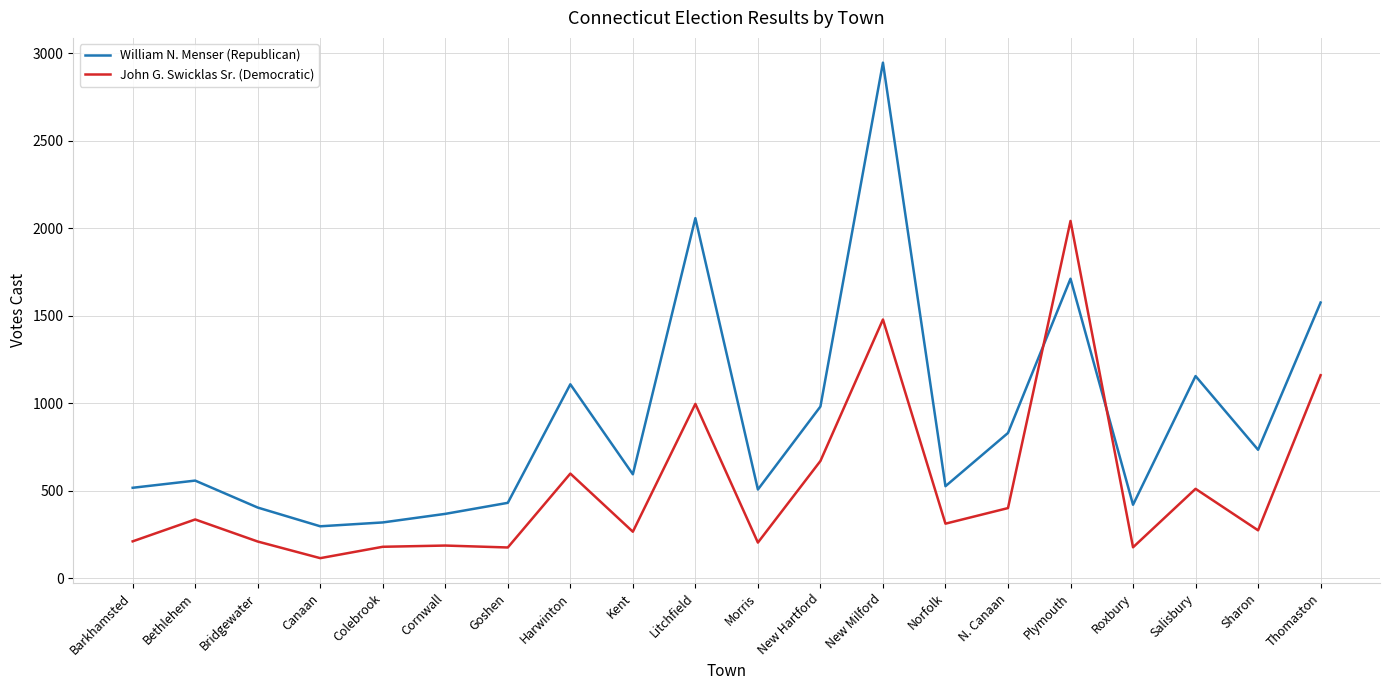

Which series has the widest spread of values?

William N. Menser (Republican)